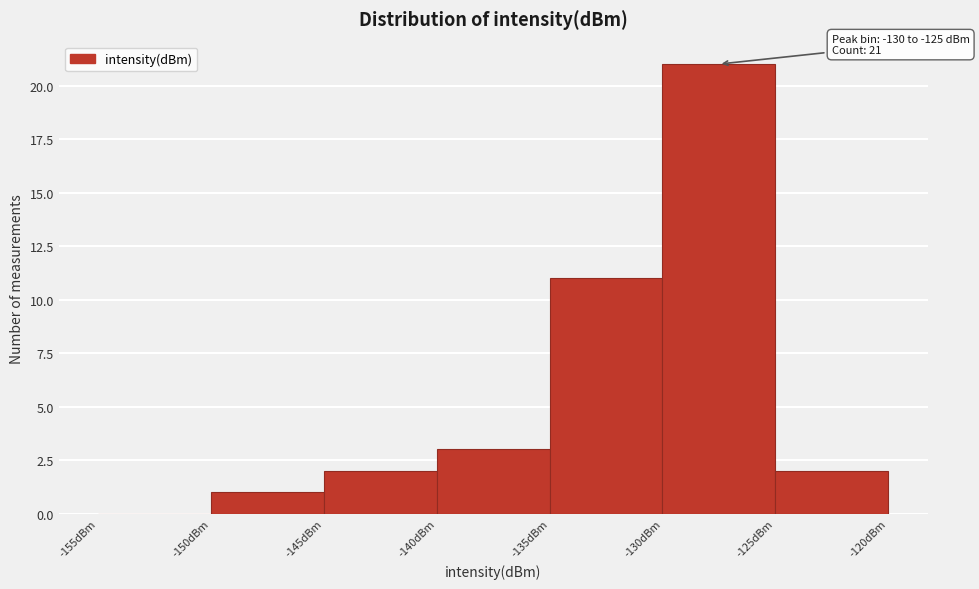

Over which range of the x-axis is the bar tallest?

-130 to -125